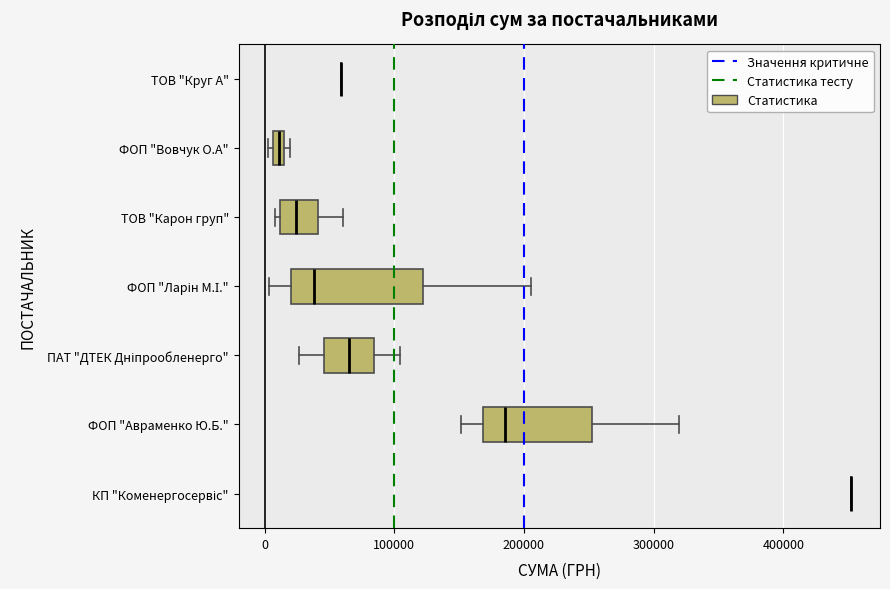

Comparing the boxes themselves (not the whiskers), which one is the widest?

ФОП "Ларін М.І."